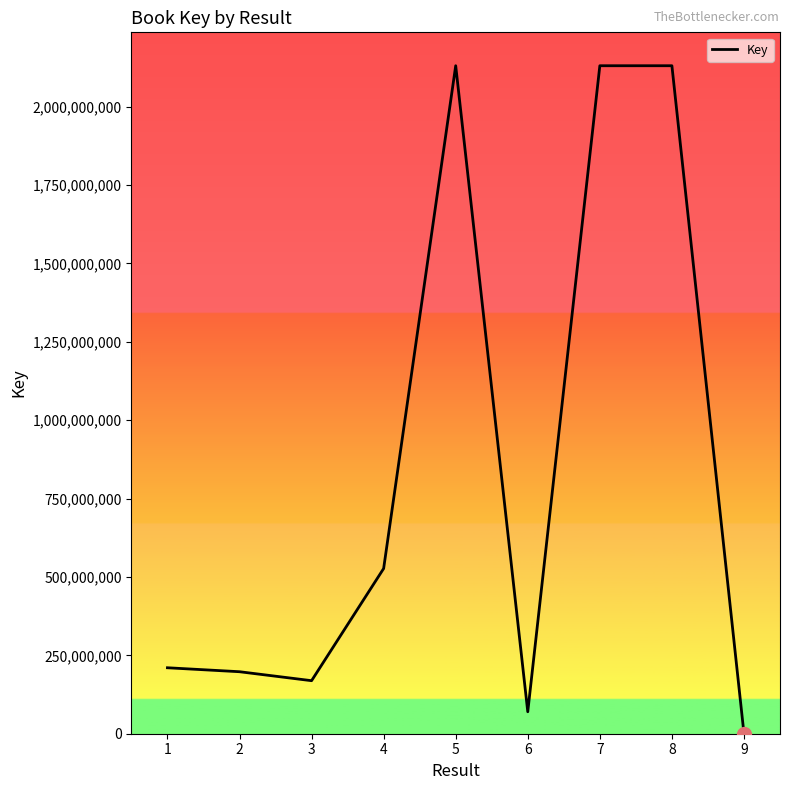

What is the sum of the values at 3 and 8?

2299564744